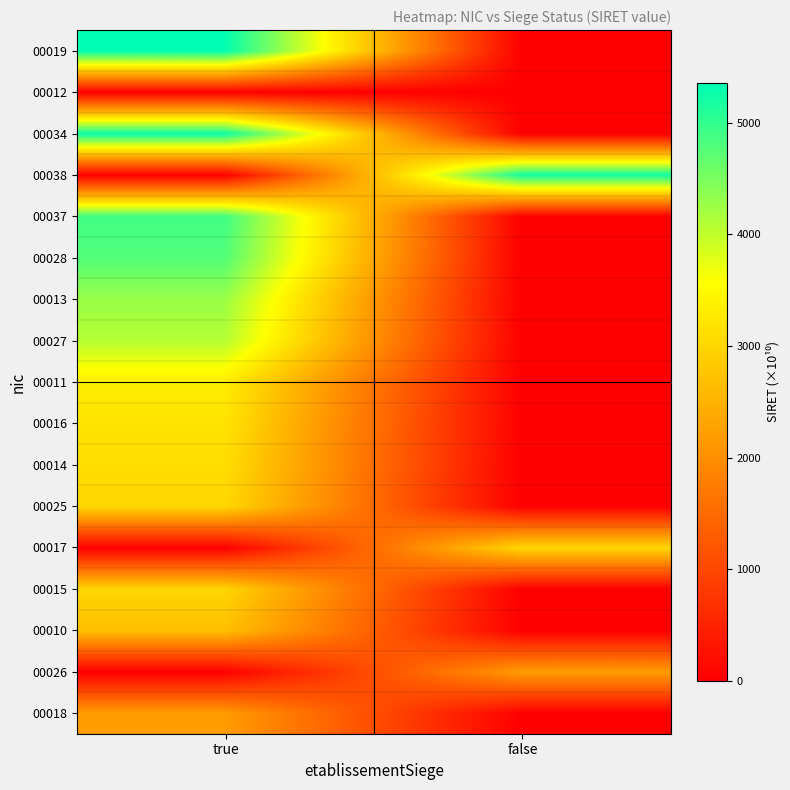

How many series are shown in this chart?

17